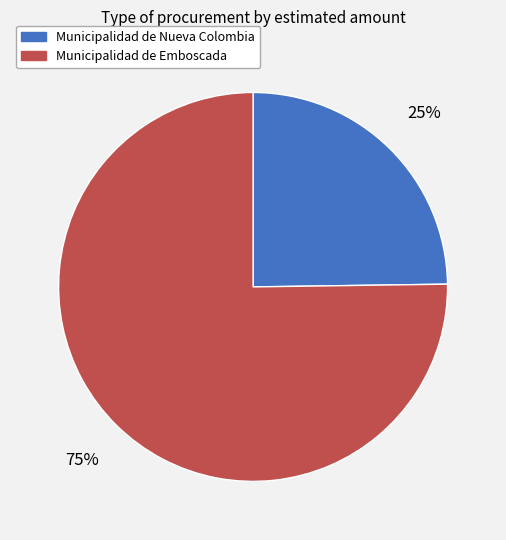

Combined, do Municipalidad de Emboscada and Municipalidad de Nueva Colombia account for over 50%?

Yes